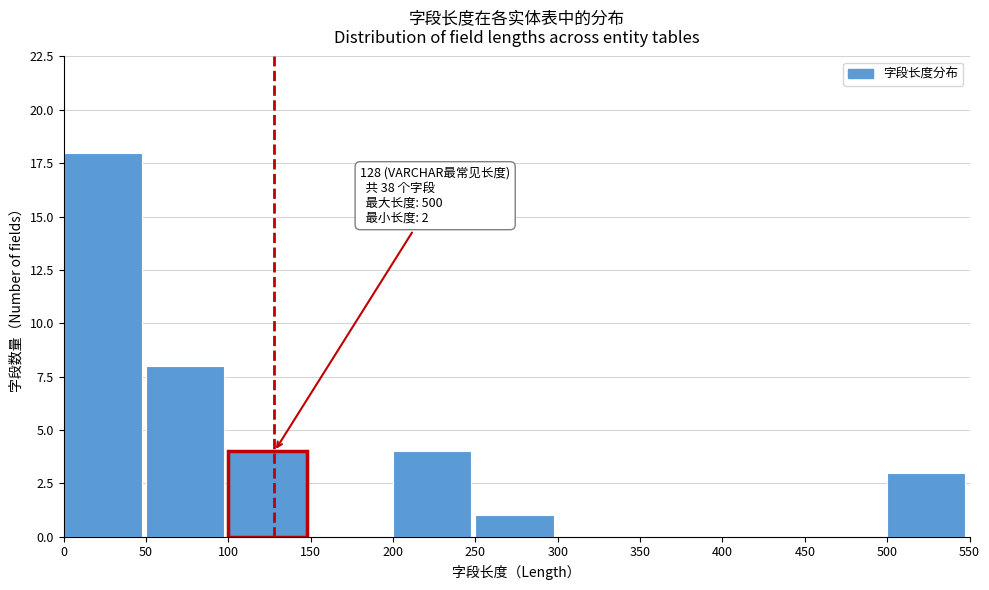

Over which range of the x-axis is the bar tallest?

0 to 50